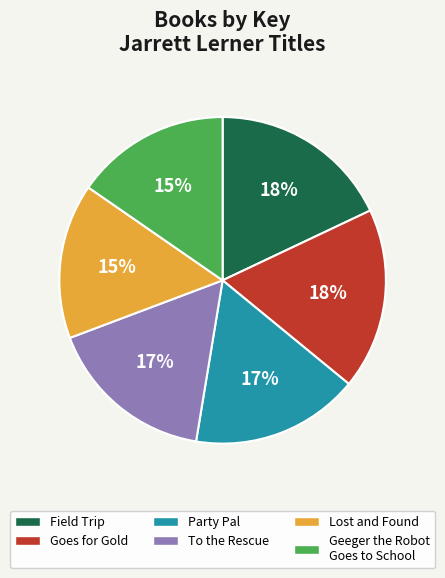

What percentage is the Geeger the Robot Goes to School slice, to the nearest percent?

15%